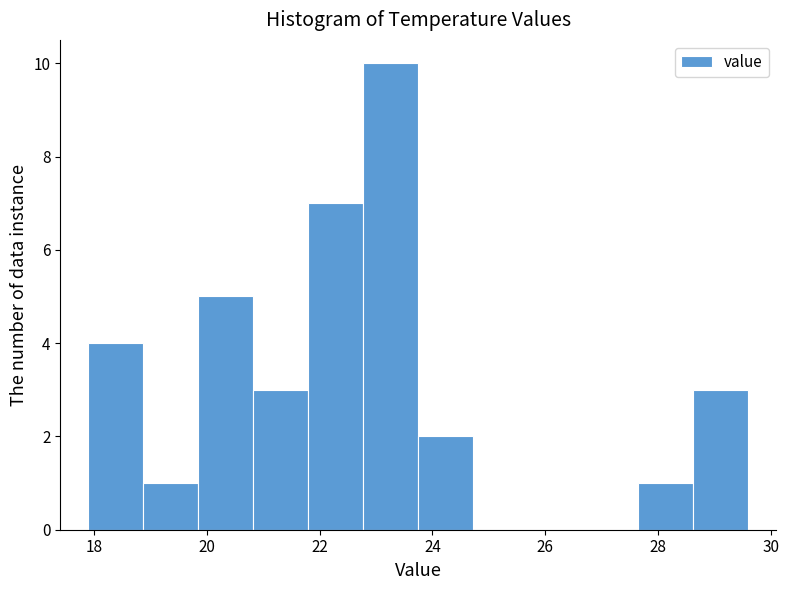

Which range on the x-axis has the tallest bar?

22.8 to 23.8